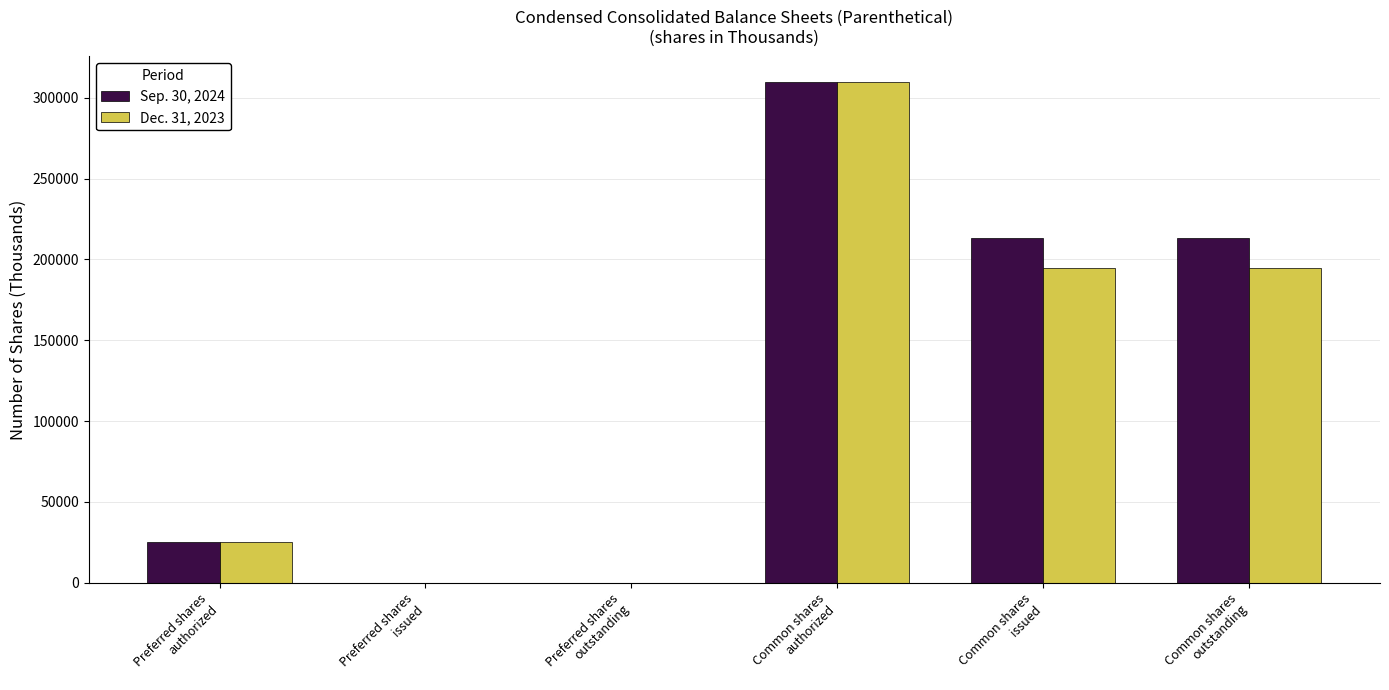

How many categories are shown in the chart?

6